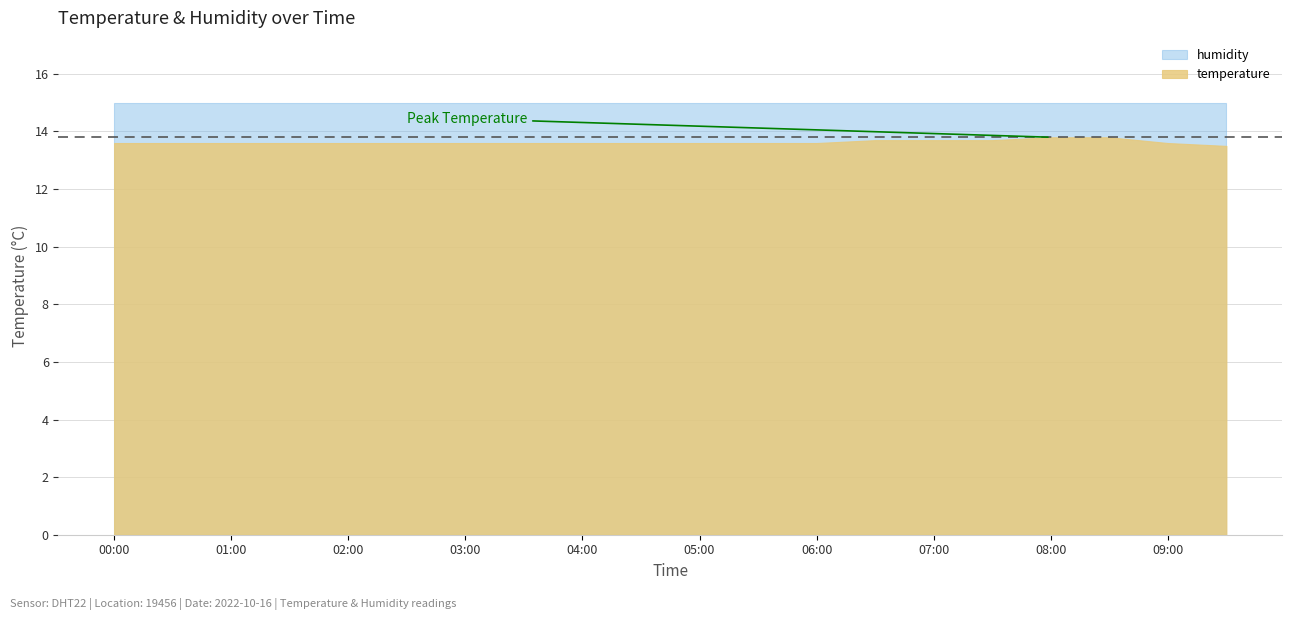

The value of temperature at 06:00 is 13.6. True or false?

True